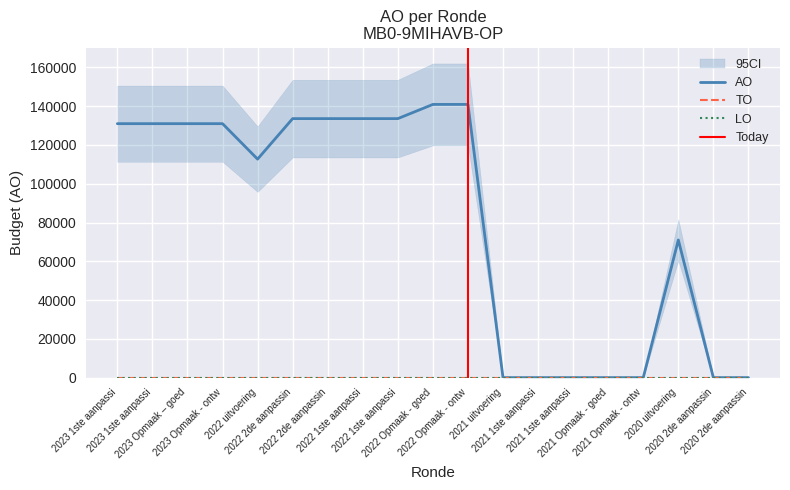

True or false: LO has more than 0 interior local peaks.

False